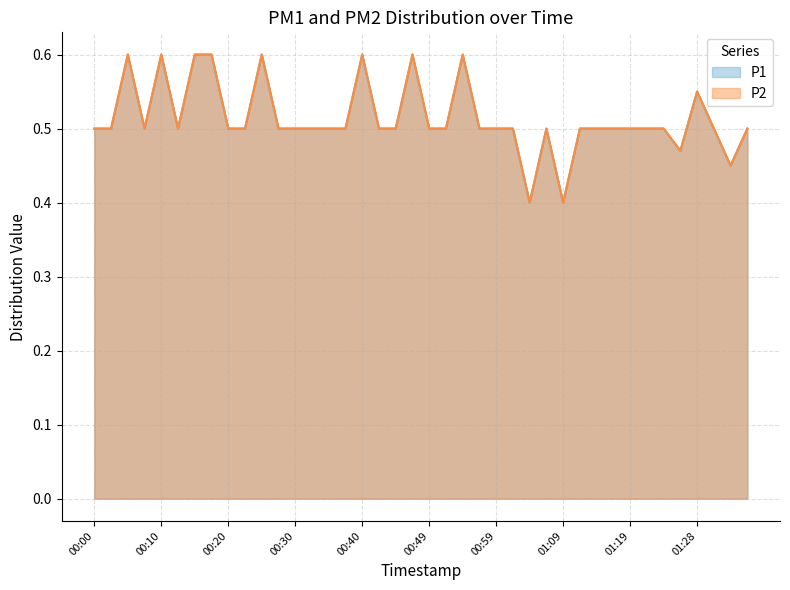

Reading right to left, extract all data points from this chart.

P1: 01:36=0.5	01:33=0.5	01:31=0.5	01:28=0.6	01:26=0.5	01:24=0.5	01:21=0.5	01:19=0.5	01:16=0.5	01:14=0.5	01:11=0.5	01:09=0.4	01:06=0.5	01:04=0.4	01:02=0.5	00:59=0.5	00:57=0.5	00:54=0.6	00:52=0.5	00:49=0.5	00:47=0.6	00:45=0.5	00:42=0.5	00:40=0.6	00:37=0.5	00:35=0.5	00:32=0.5	00:30=0.5	00:27=0.5	00:25=0.6	00:22=0.5	00:20=0.5	00:17=0.6	00:15=0.6	00:13=0.5	00:10=0.6	00:08=0.5	00:05=0.6	00:03=0.5	00:00=0.5
P2: 01:36=0.5	01:33=0.5	01:31=0.5	01:28=0.6	01:26=0.5	01:24=0.5	01:21=0.5	01:19=0.5	01:16=0.5	01:14=0.5	01:11=0.5	01:09=0.4	01:06=0.5	01:04=0.4	01:02=0.5	00:59=0.5	00:57=0.5	00:54=0.6	00:52=0.5	00:49=0.5	00:47=0.6	00:45=0.5	00:42=0.5	00:40=0.6	00:37=0.5	00:35=0.5	00:32=0.5	00:30=0.5	00:27=0.5	00:25=0.6	00:22=0.5	00:20=0.5	00:17=0.6	00:15=0.6	00:13=0.5	00:10=0.6	00:08=0.5	00:05=0.6	00:03=0.5	00:00=0.5